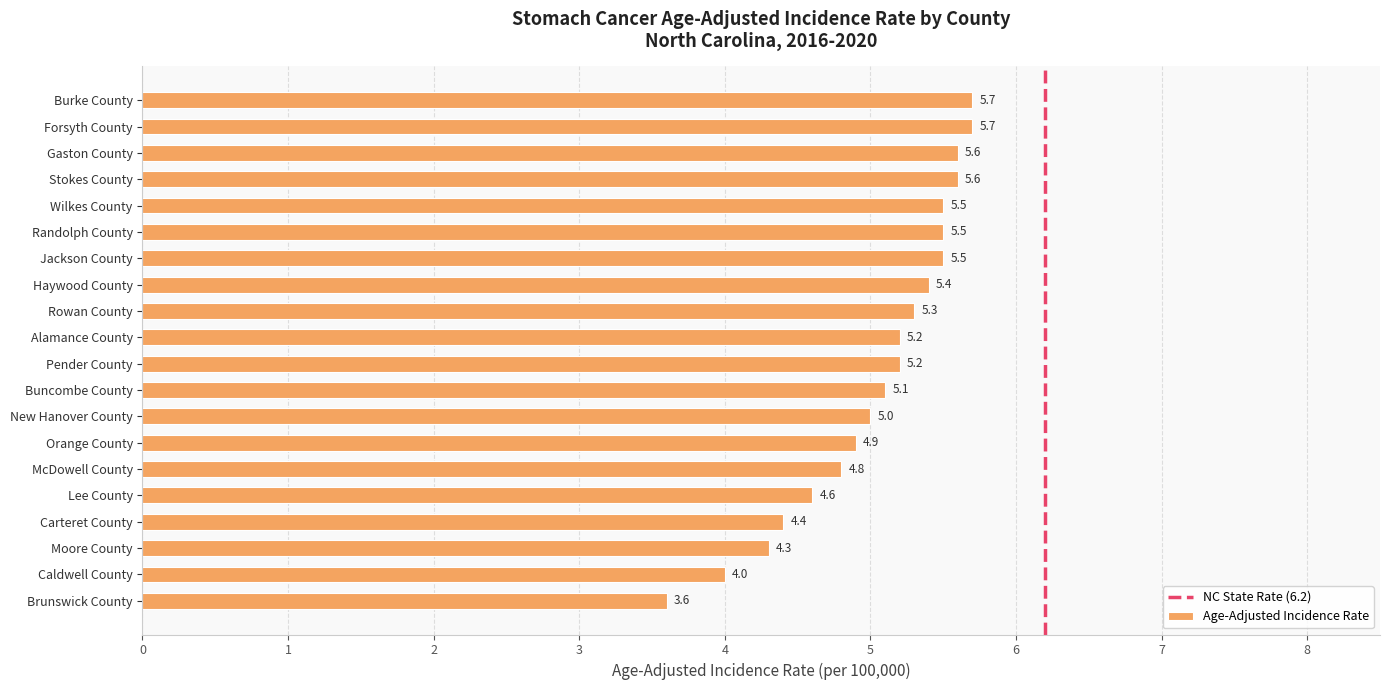

What is the change in value from New Hanover County to Burke County?

+0.7